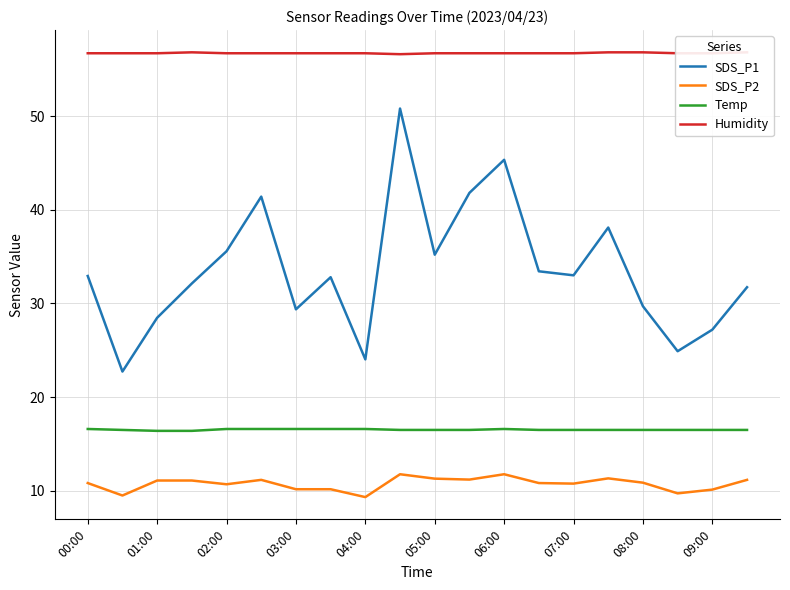

How many interior local valleys does the SDS_P2 series have?

6